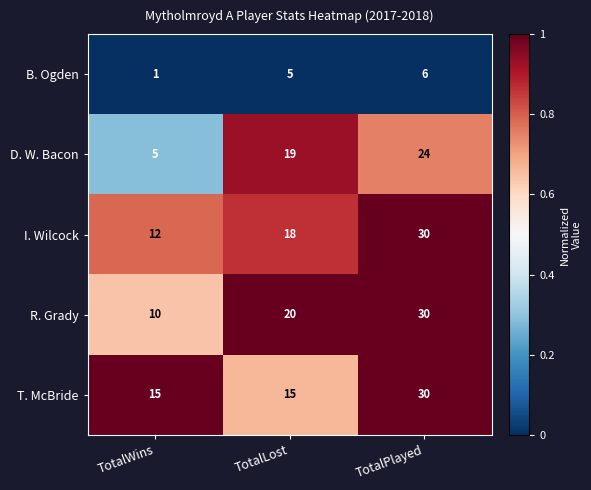

Rank the categories by D. W. Bacon value from highest to lowest.

TotalPlayed, TotalLost, TotalWins